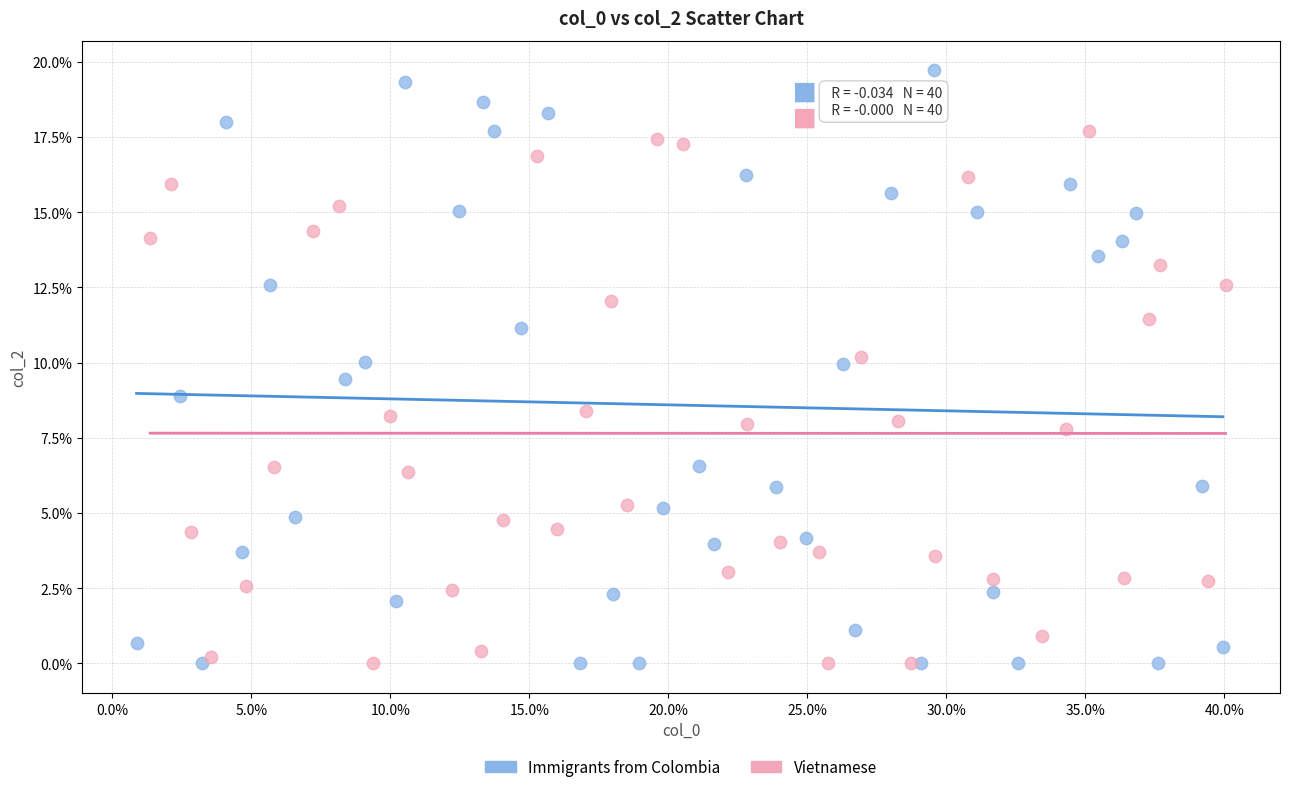

What are all the series names shown in the legend?

Immigrants from Colombia, Vietnamese